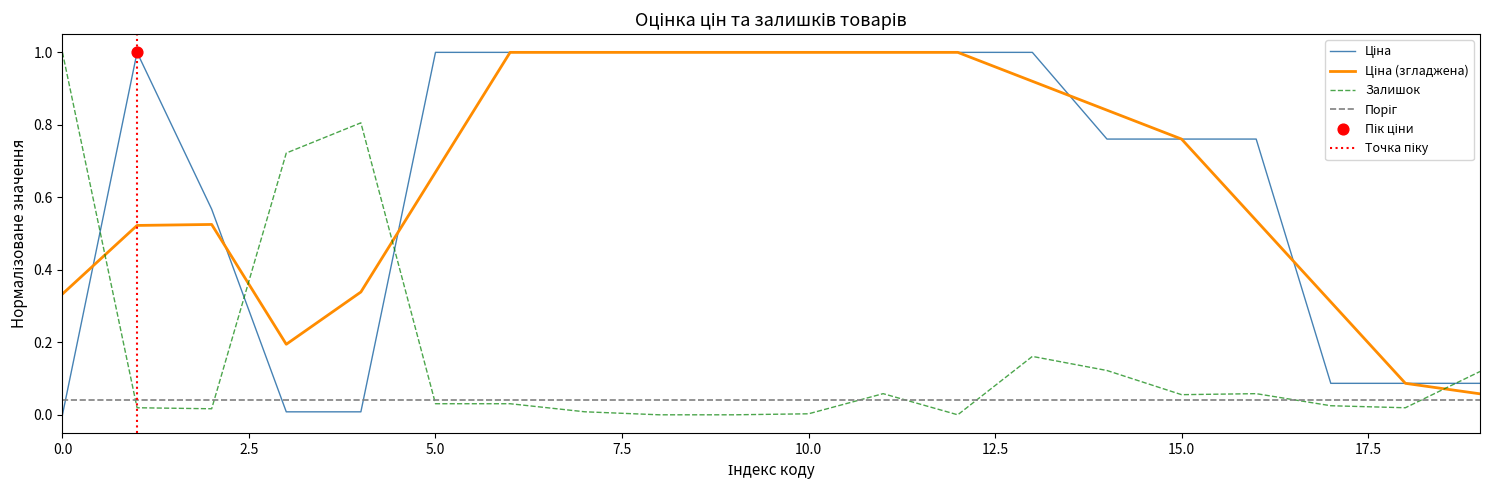

Which series has the largest total across all categories?

Ціна